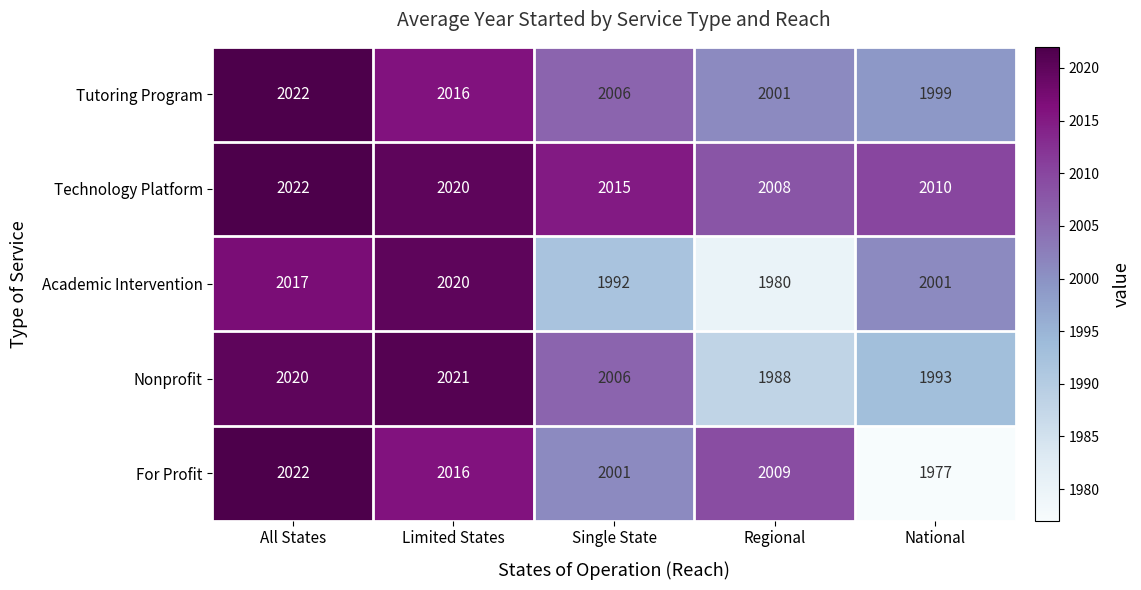

Reading right to left, what are all the values shown in this chart?

Tutoring Program: 1999	2001	2006	2016	2022
Technology Platform: 2010	2008	2015	2020	2022
Academic Intervention: 2001	1980	1992	2020	2017
Nonprofit: 1993	1988	2006	2021	2020
For Profit: 1977	2009	2001	2016	2022